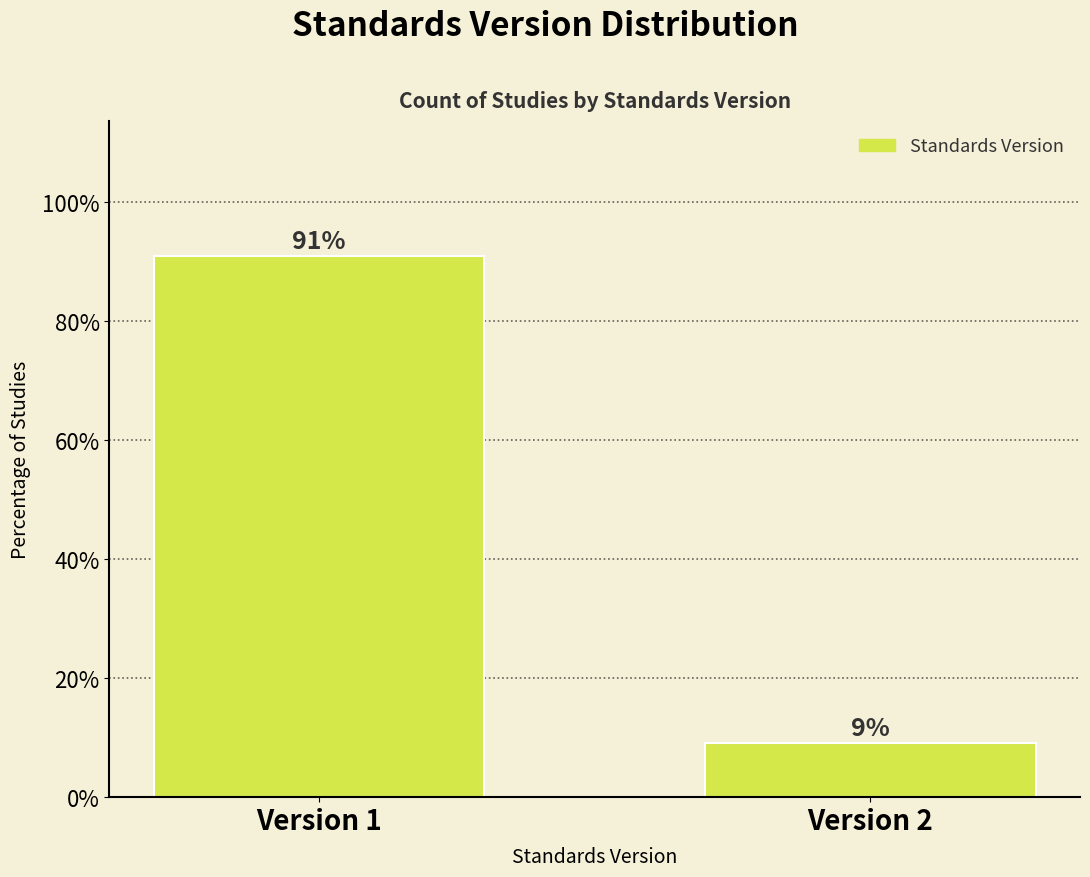

At which label does the data first exceed 90?

Version 1